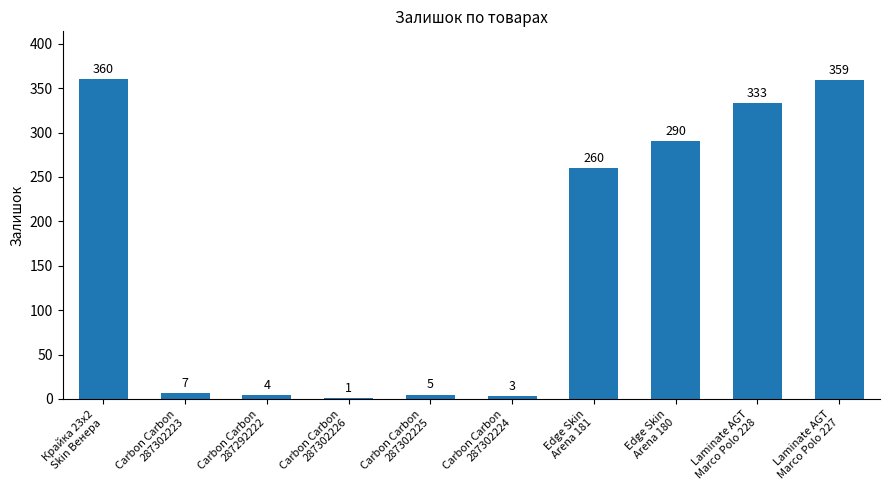

What is the change in value from Carbon Carbon
287302226 to Carbon Carbon
287302224?

+2